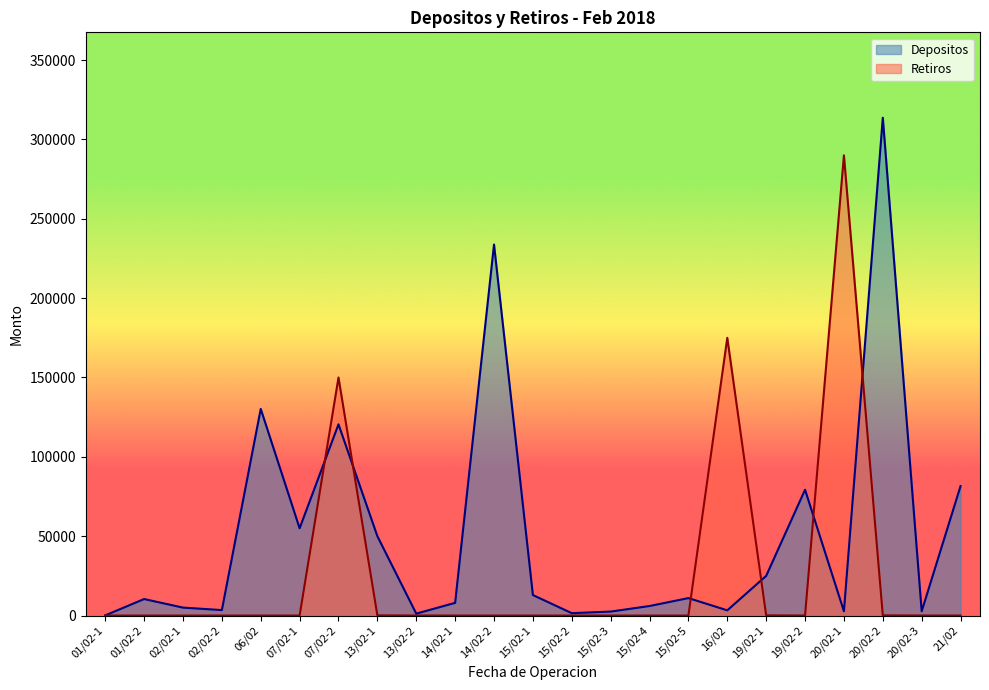

List the labels in order of Retiros value, smallest first.

01/02-1, 01/02-2, 02/02-1, 02/02-2, 06/02, 07/02-1, 14/02-1, 14/02-2, 15/02-1, 15/02-2, 15/02-3, 15/02-4, 15/02-5, 21/02, 13/02-2, 19/02-2, 20/02-3, 13/02-1, 19/02-1, 20/02-2, 07/02-2, 16/02, 20/02-1